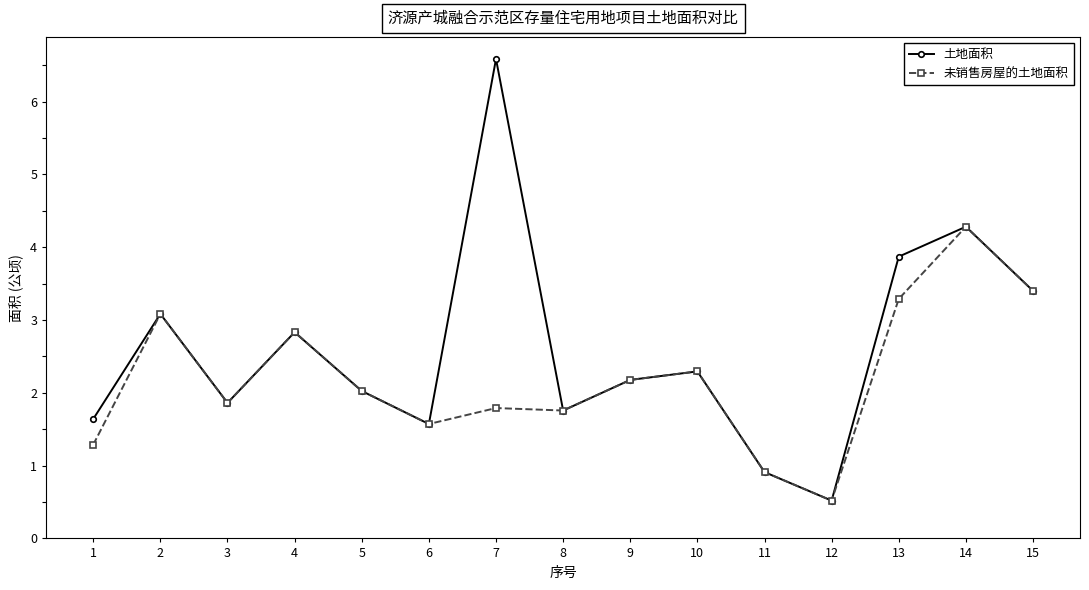

What is the greatest value displayed?

6.6